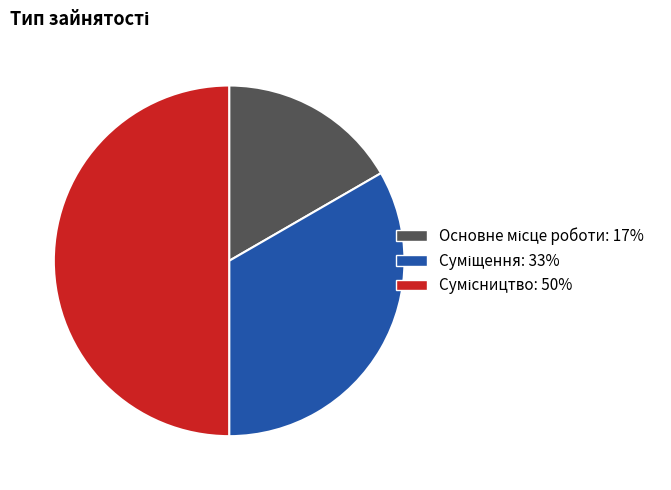

What is the ratio of the value at Основне місце роботи to the value at Суміщення?

0.5